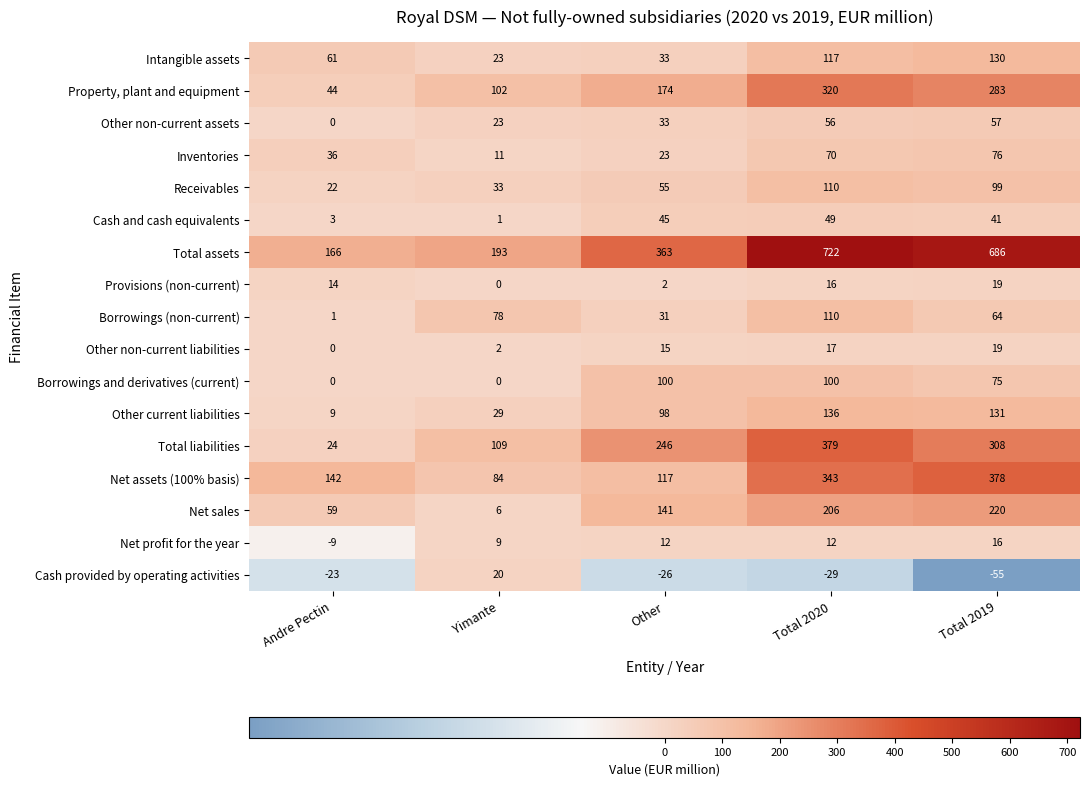

What value does the Provisions (non-current) series have at Total 2019, to the nearest 10?

20